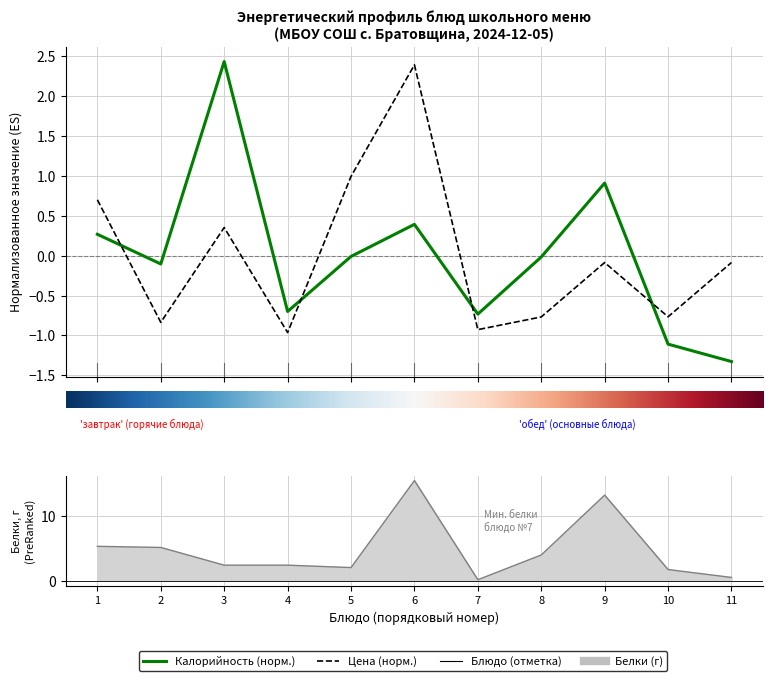

True or false: Калорийность has more than 0 interior local peaks.

True